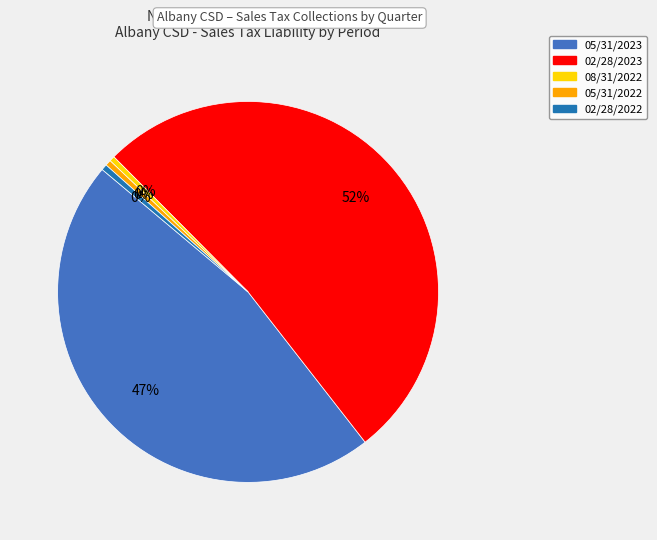

What is the largest slice in the pie chart?

02/28/2023